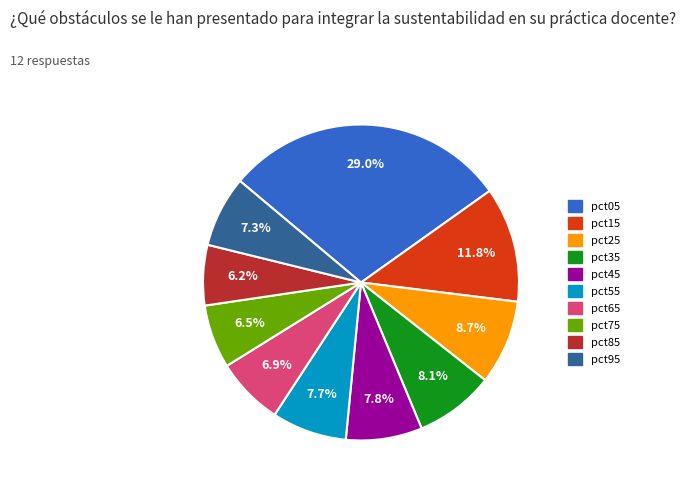

What percentage is the pct85 slice, to the nearest percent?

6%